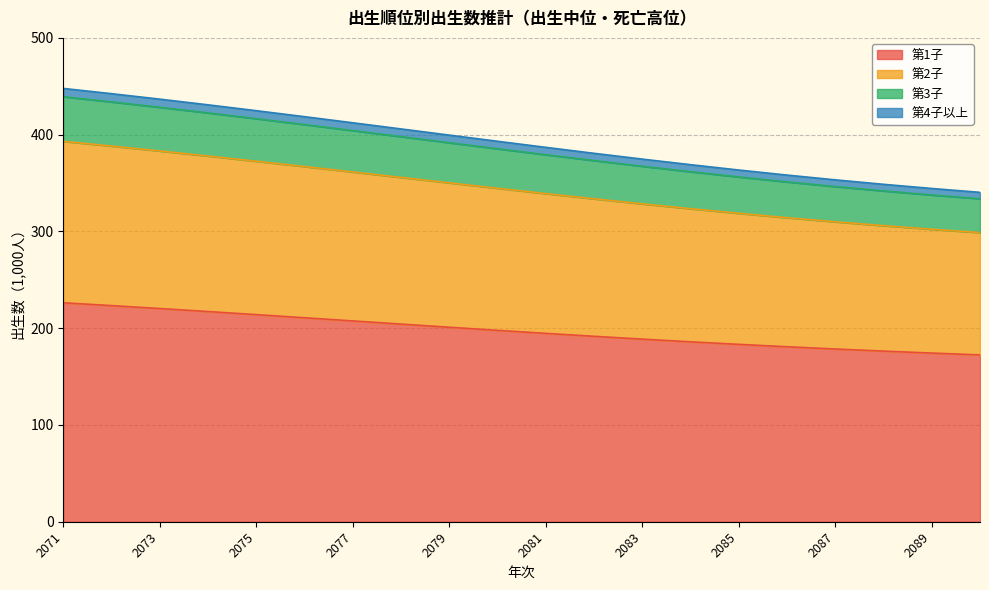

What is the difference between the highest and lowest values at 2082?

189.1